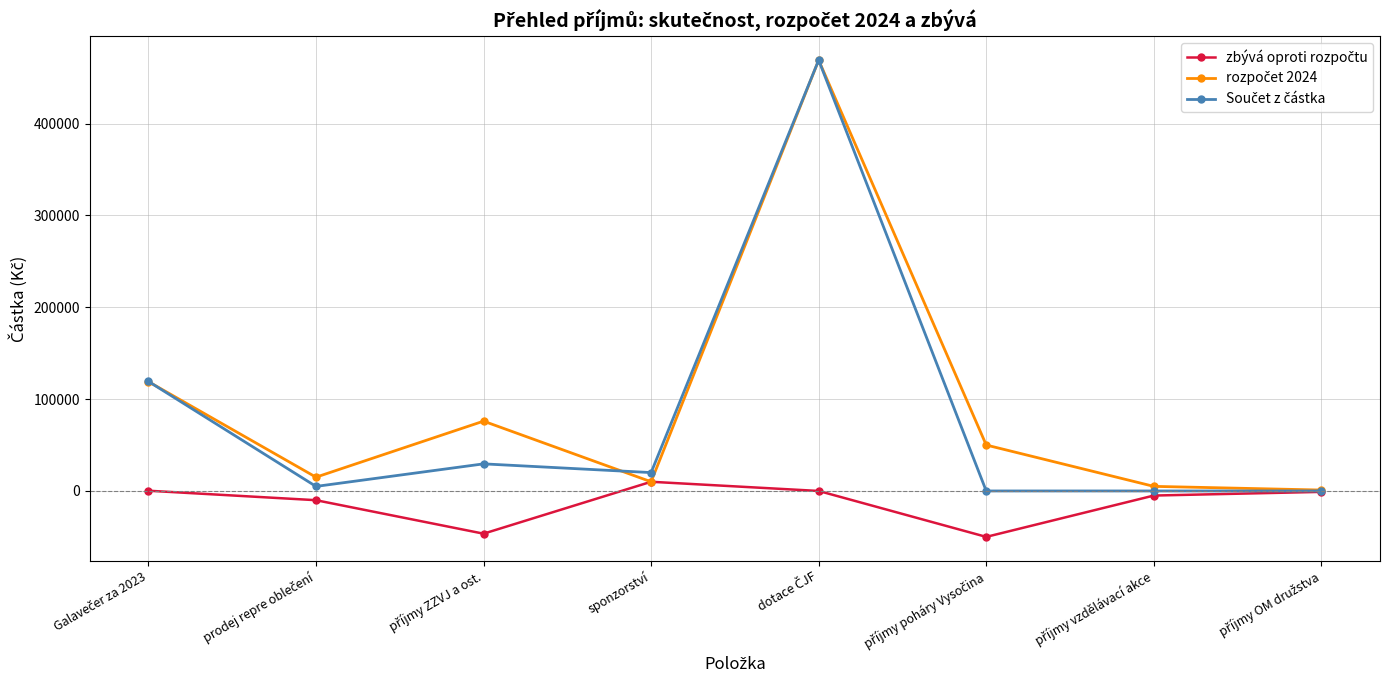

What is the minimum value shown in the chart?

-50000